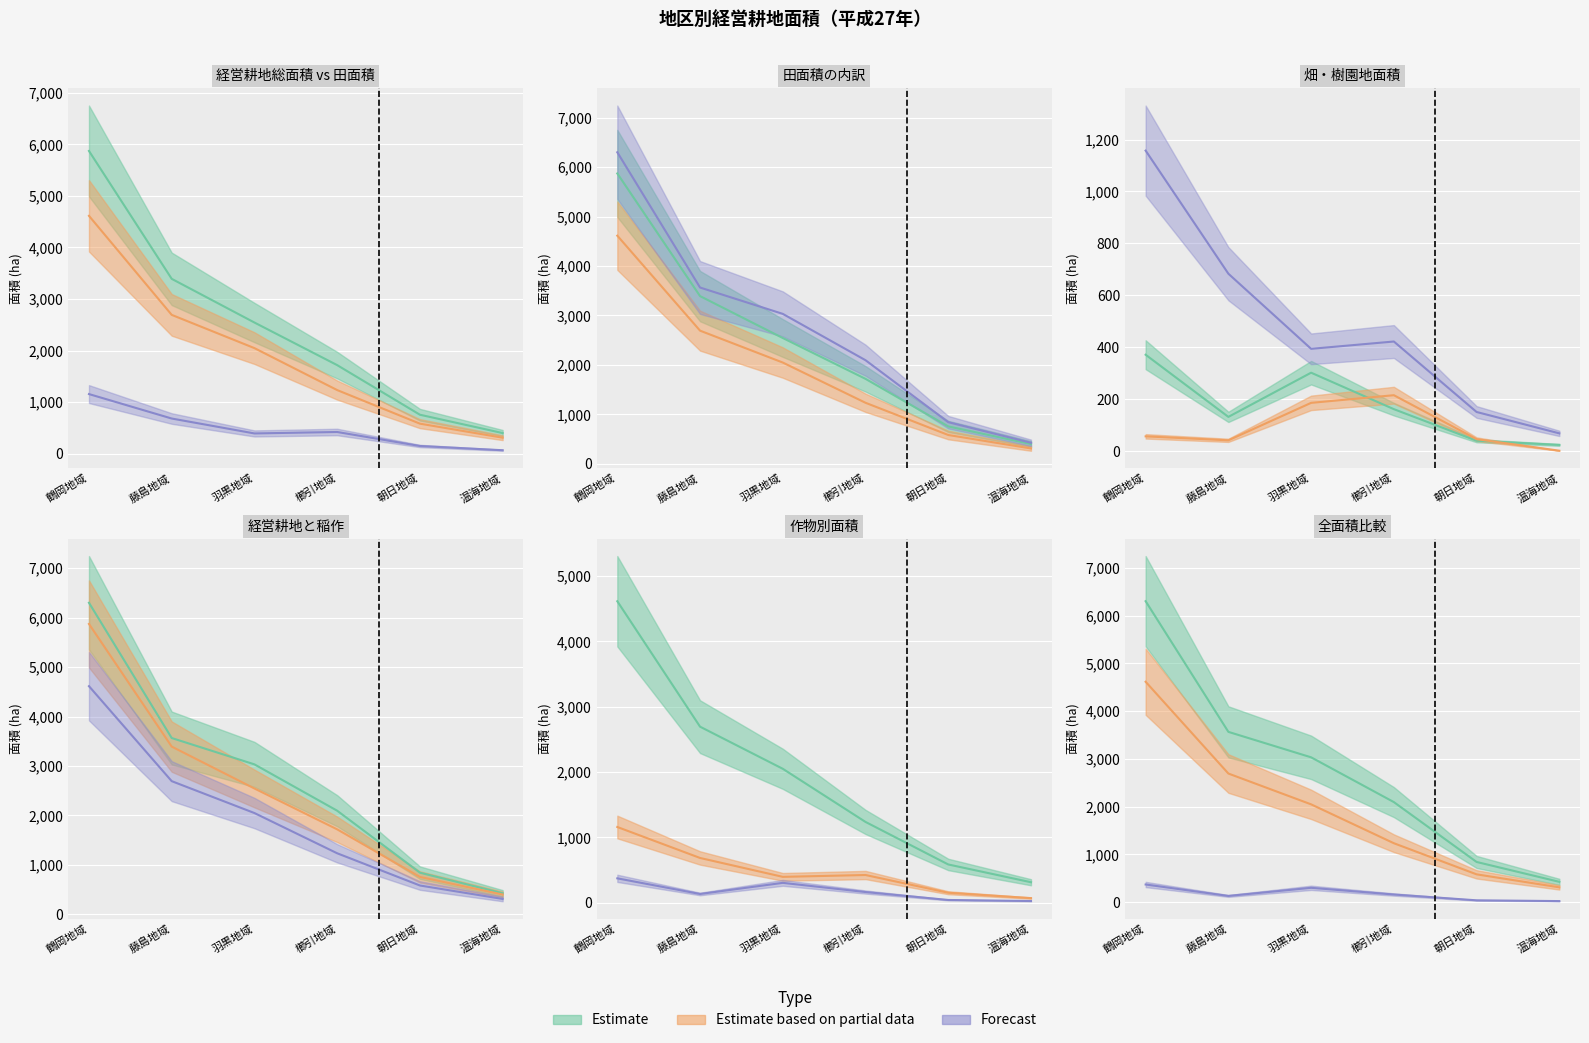

True or false: 稲作付面積 and 経営耕地総面積 intersect in this chart.

False